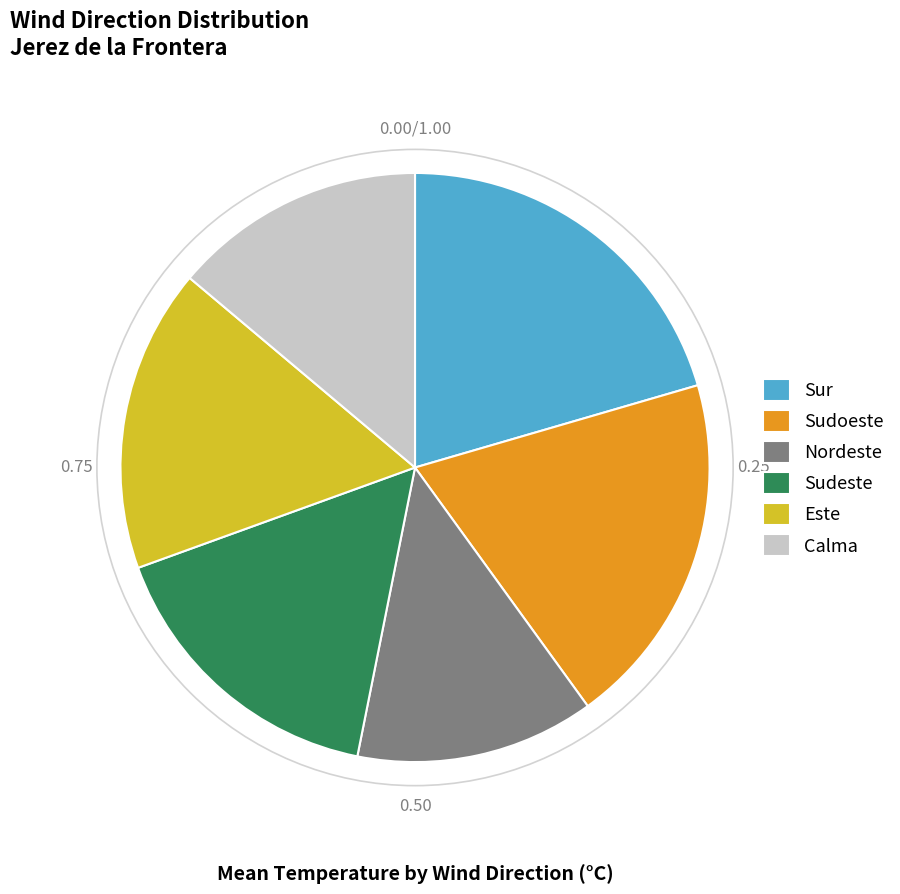

Which category has the biggest portion of the pie?

Sur